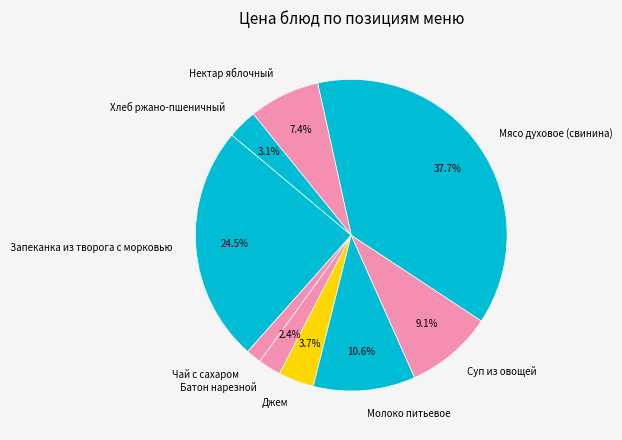

Which category has the biggest portion of the pie?

Мясо духовое (свинина)